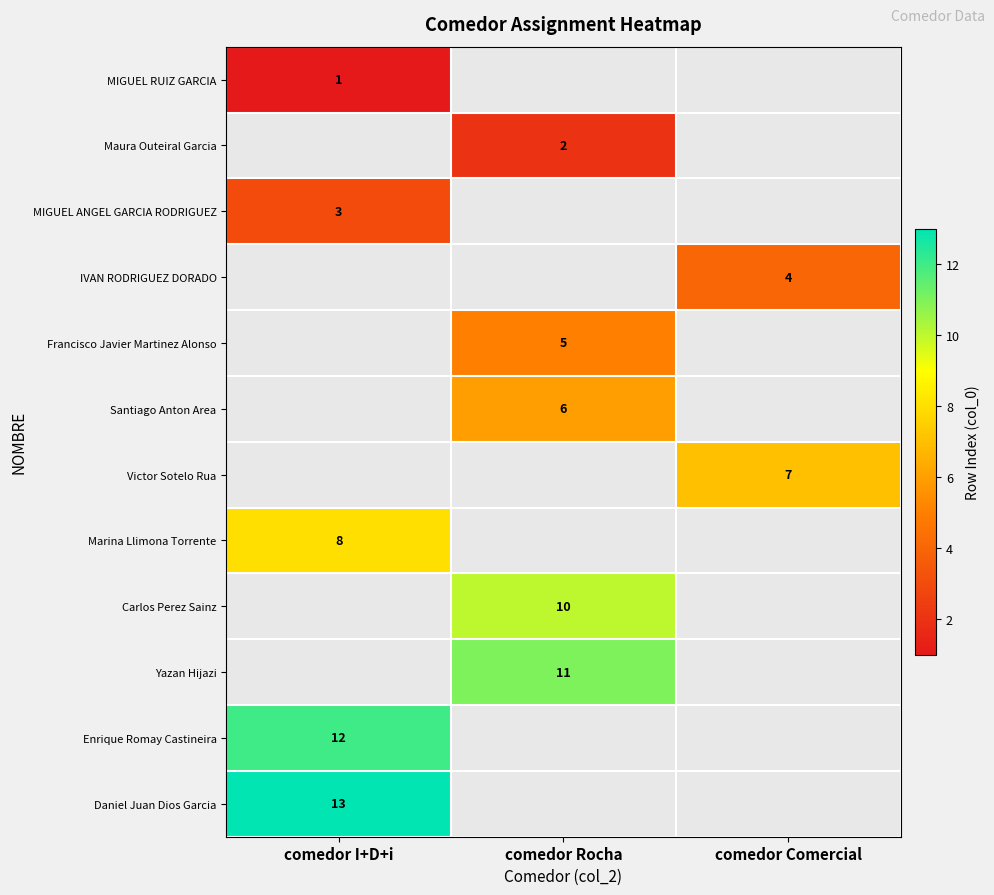

True or false: Yazan Hijazi has a value of 11 at comedor Rocha.

True